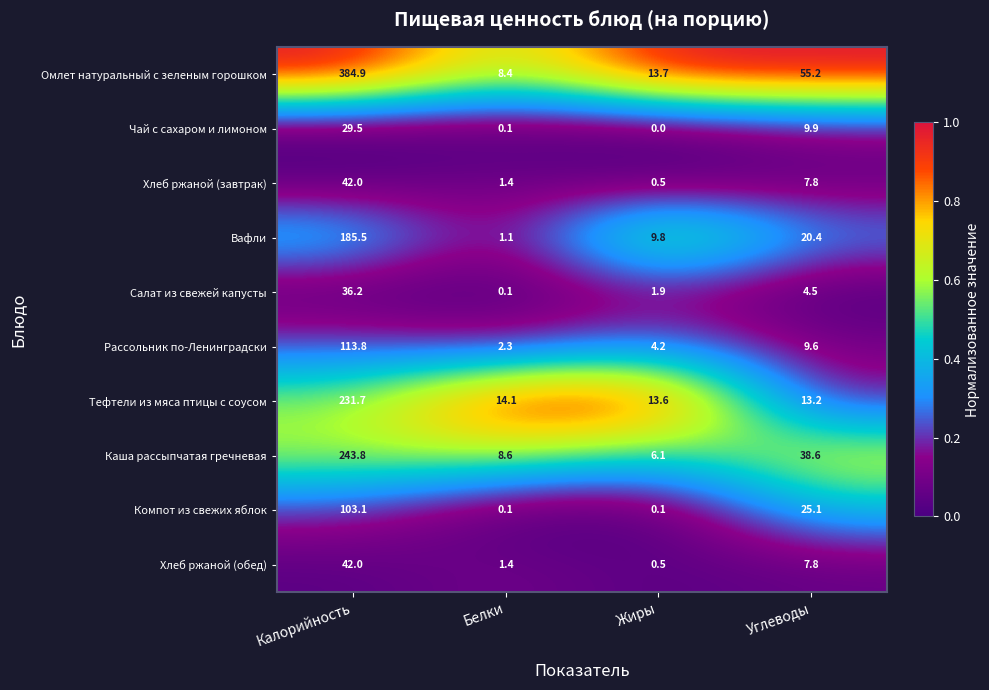

At which category does the chart reach its minimum across all series?

Жиры